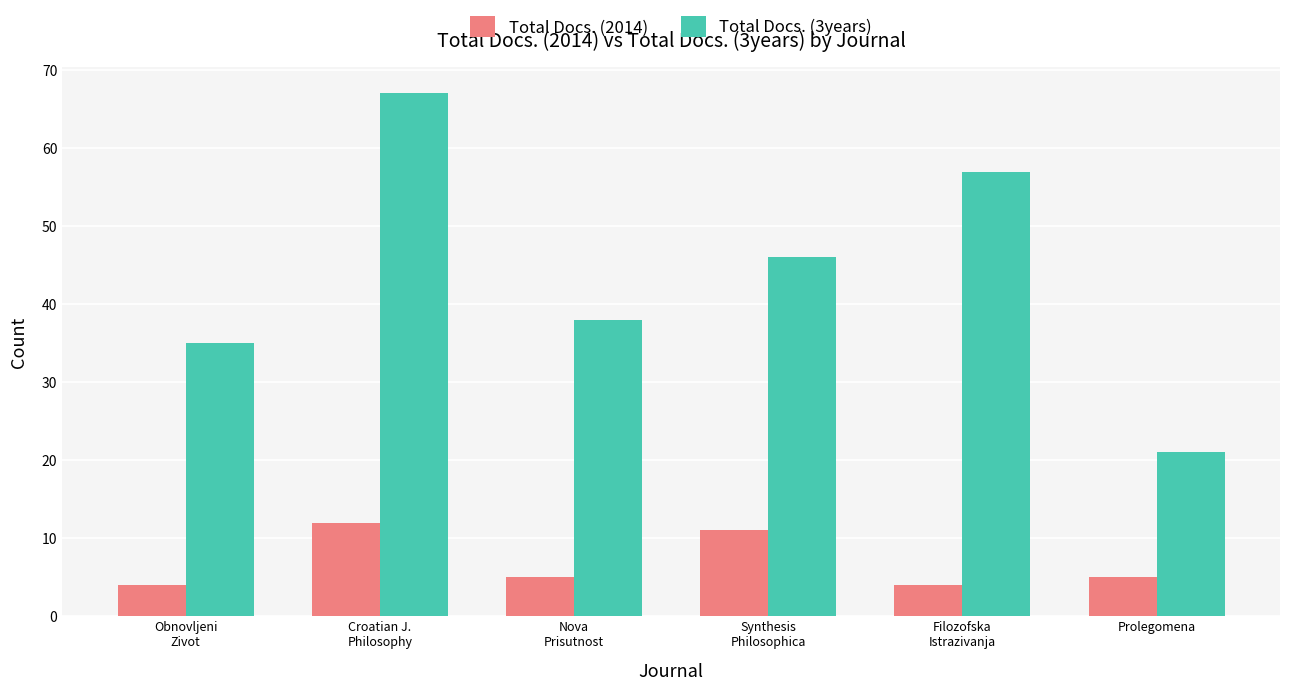

True or false: Total Docs. (3years) has a value of 28 at Filozofska
Istrazivanja.

False